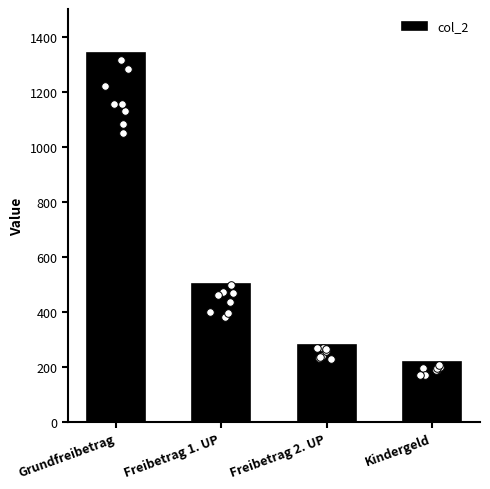

What is the change in value from Freibetrag 2. UP to Kindergeld?

-59.9